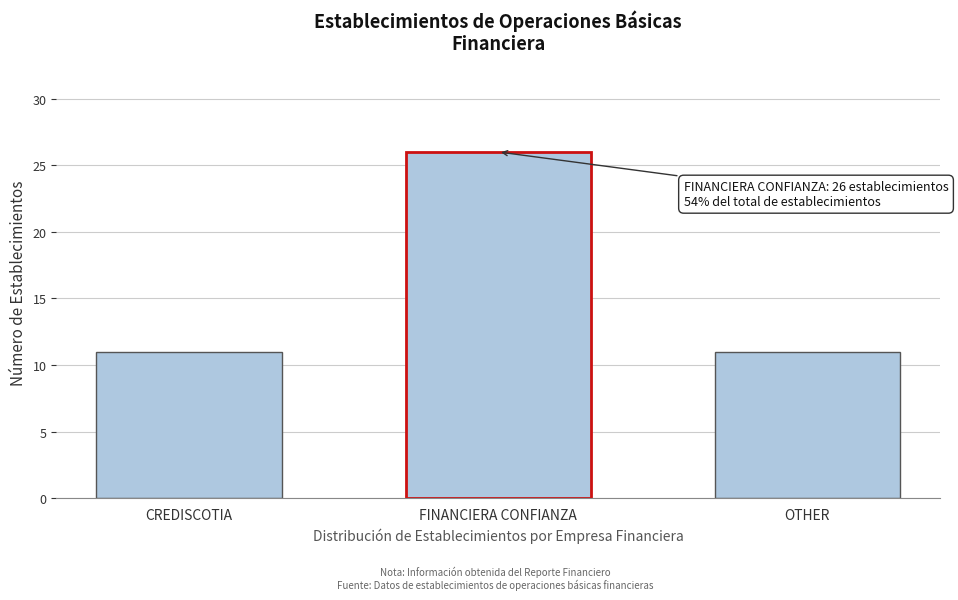

Reading left to right, extract all data points from this chart.

CREDISCOTIA=11	FINANCIERA CONFIANZA=26	OTHER=11